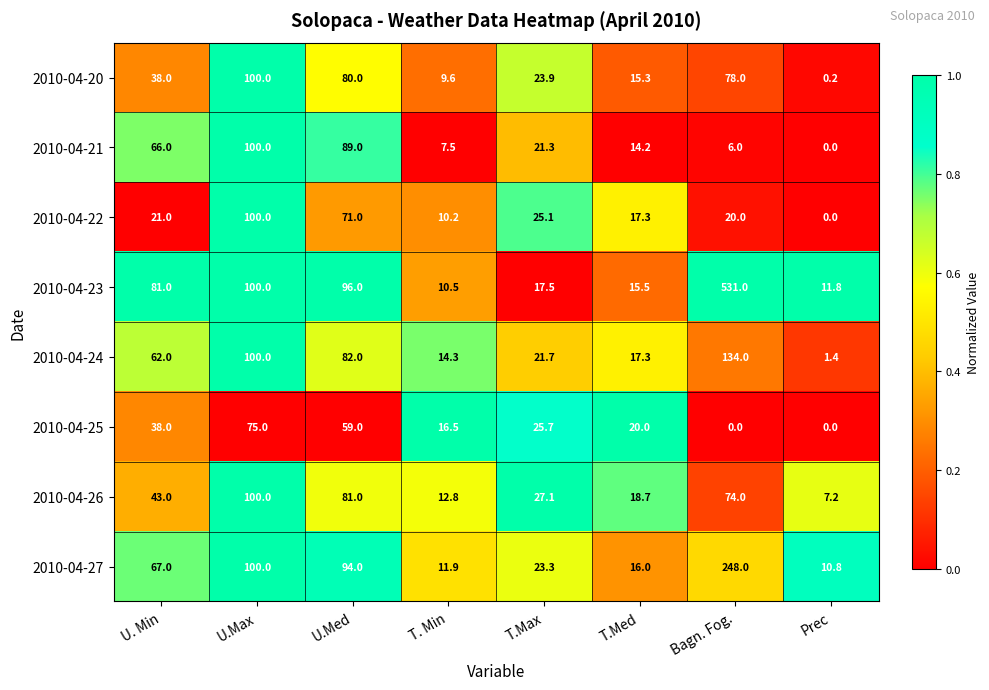

What is the minimum value for 2010-04-24?

1.4